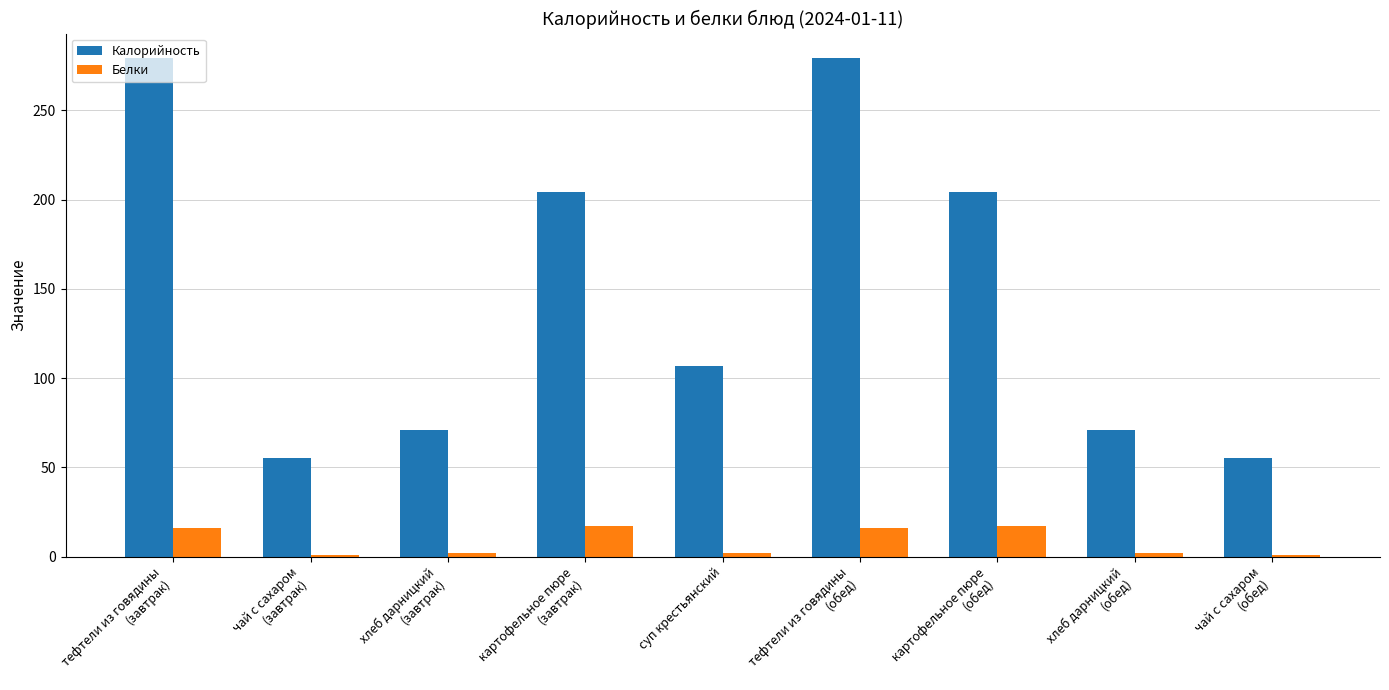

True or false: Калорийность has a value of 150 at тефтели из говядины
(завтрак).

False